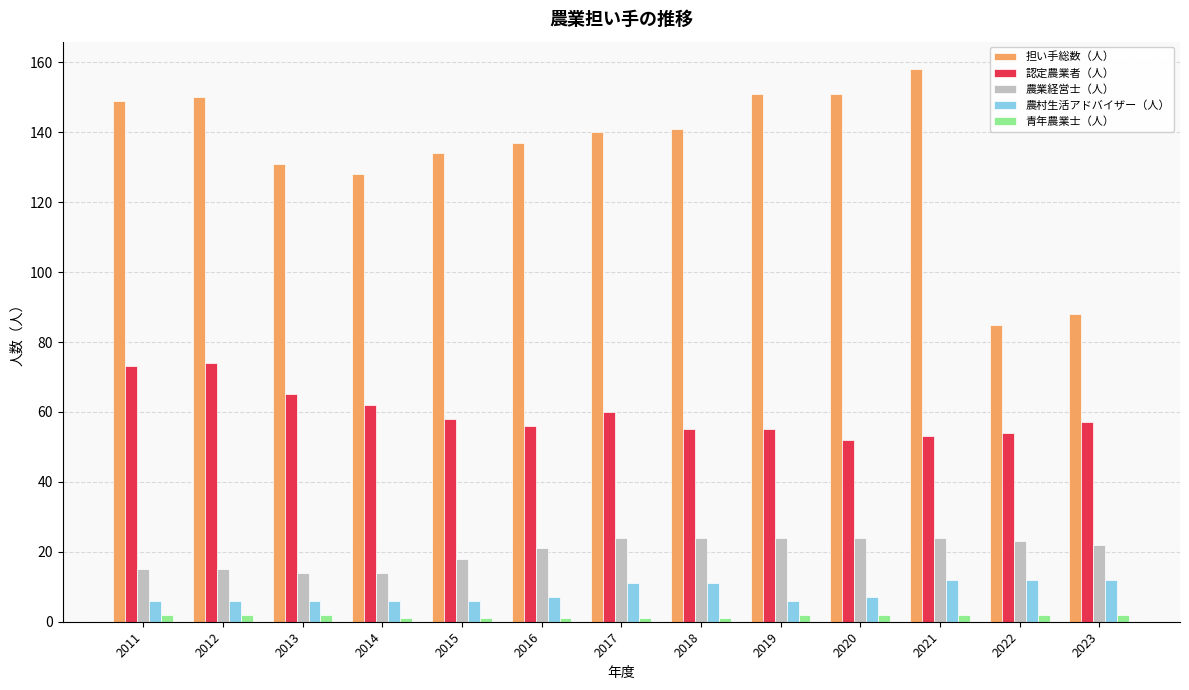

The 農村生活アドバイザー（人） series shows 7 at 2020. True or false?

True